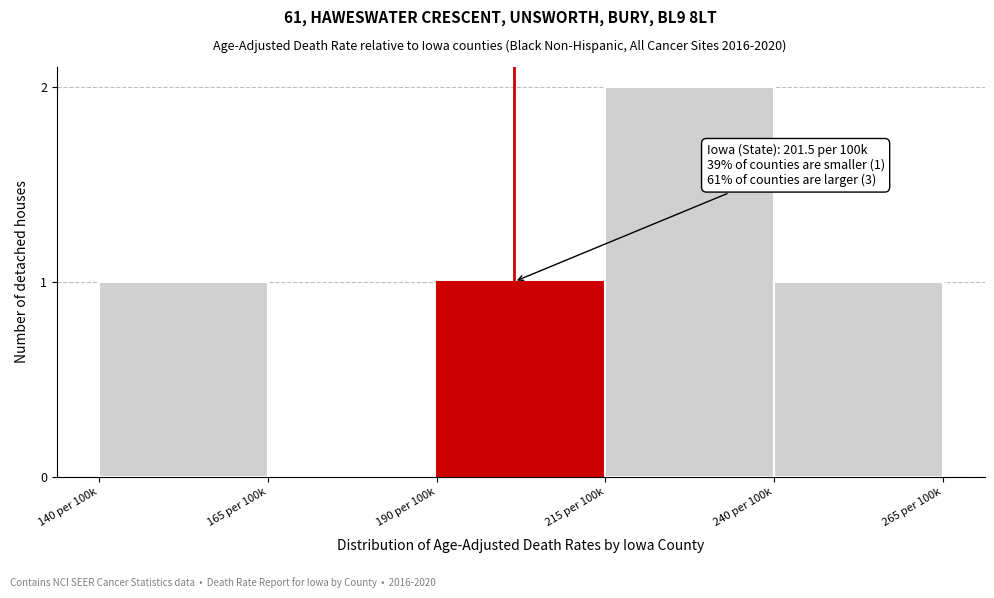

Reading right to left, what are all the values shown in this chart?

240 per 100k=1	215 per 100k=2	190 per 100k=1	165 per 100k=0	140 per 100k=1